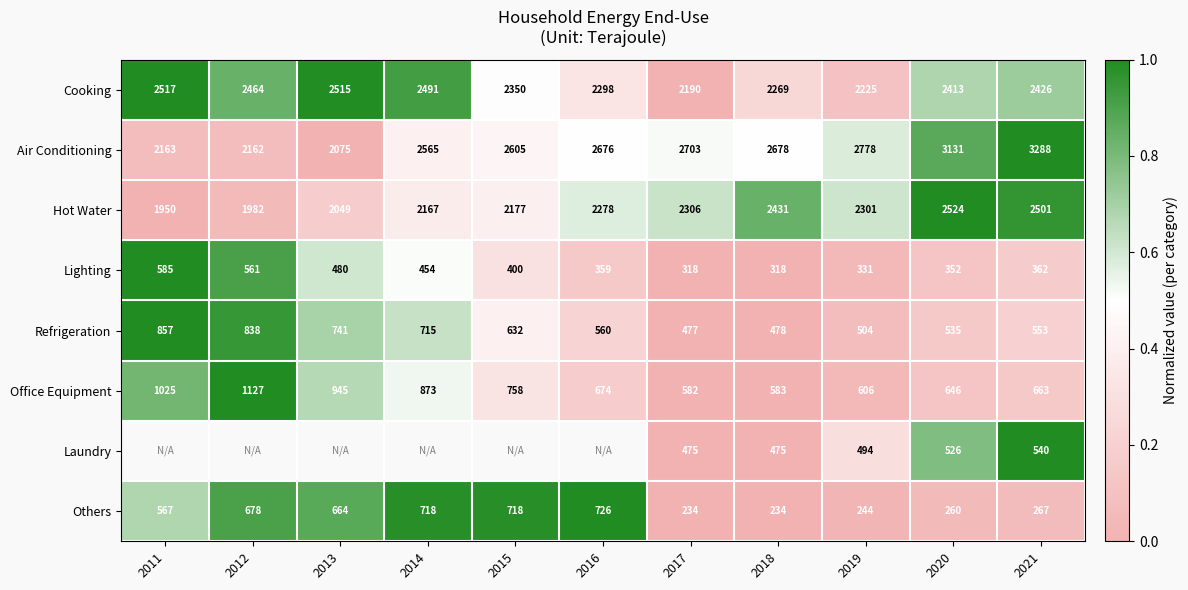

Between 2021 and 2013, which is larger?

2013